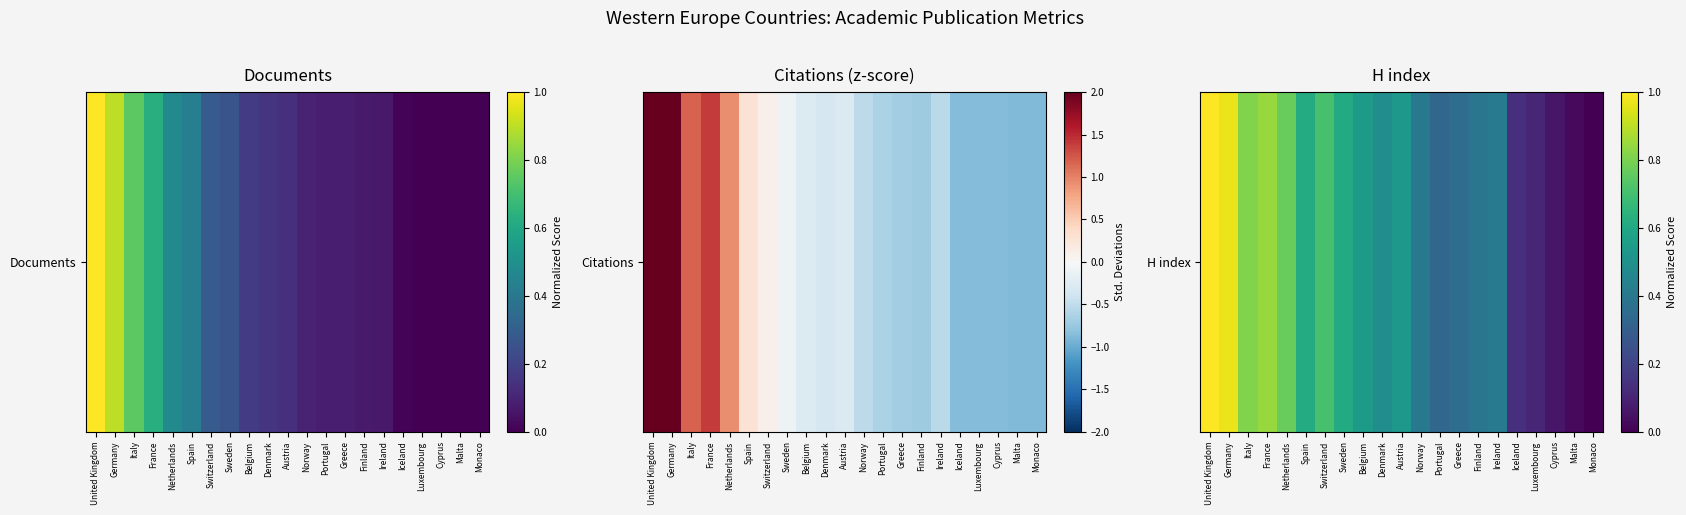

Between Germany and Netherlands, which is larger?

Germany